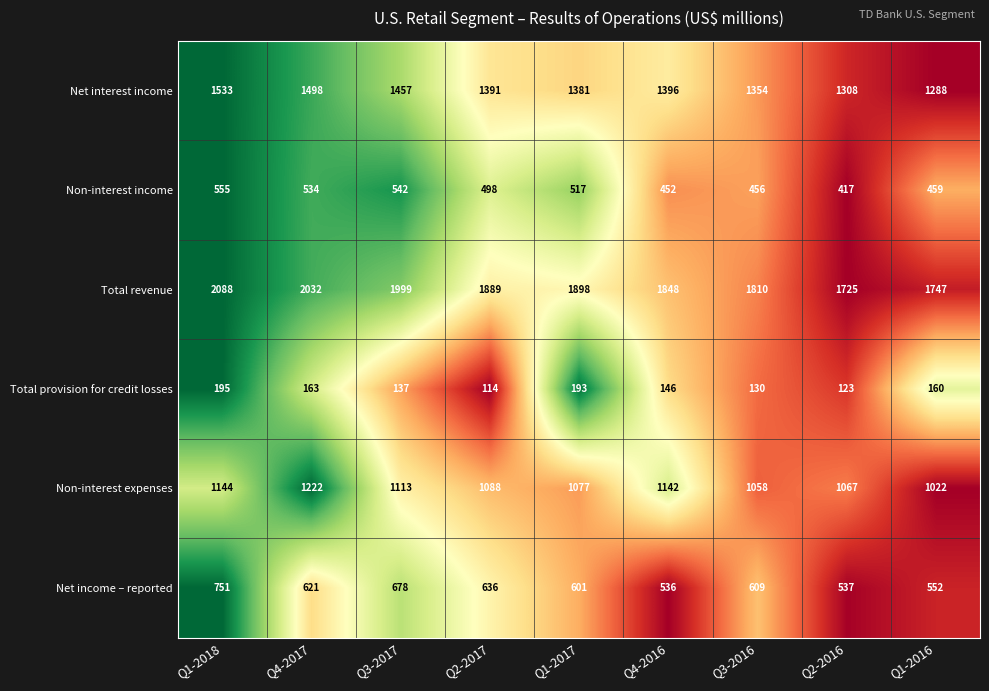

The Net income – reported series shows 1086 at Q2-2017. True or false?

False